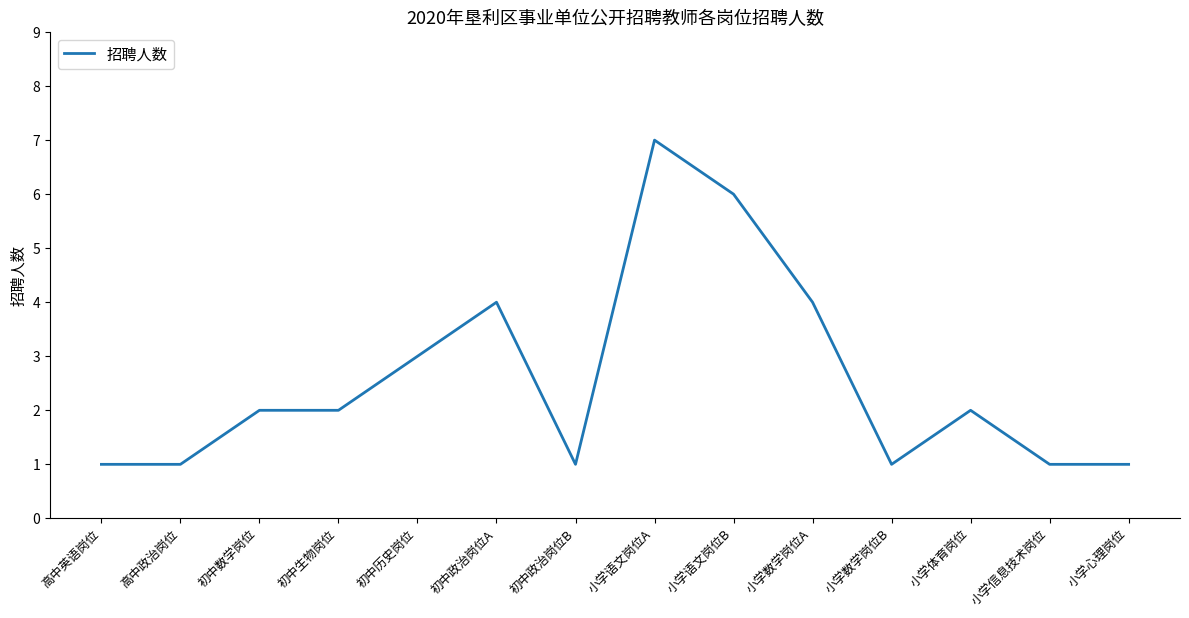

What is the change in value from 初中历史岗位 to 小学数学岗位A?

+1